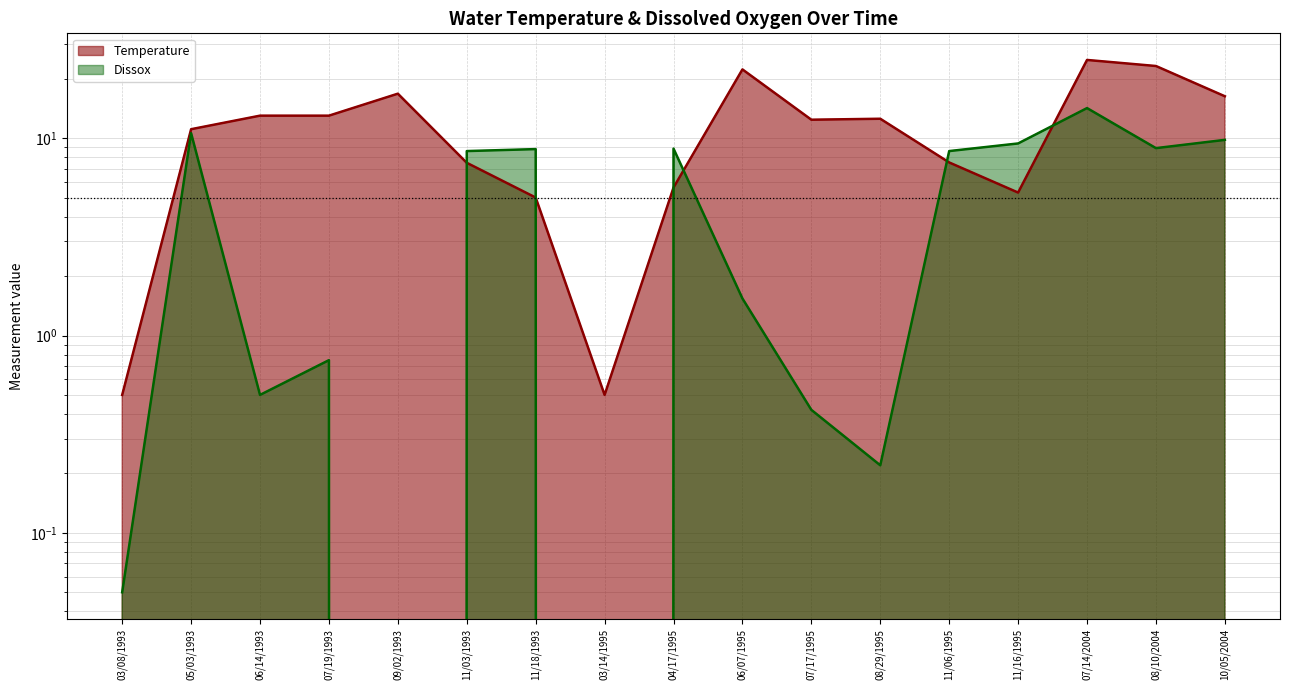

List the labels in order of Dissox value, smallest first.

09/02/1993, 03/14/1995, 03/08/1993, 08/29/1995, 07/17/1995, 06/14/1993, 07/19/1993, 06/07/1995, 11/03/1993, 11/06/1995, 11/18/1993, 04/17/1995, 08/10/2004, 11/16/1995, 10/05/2004, 05/03/1993, 07/14/2004